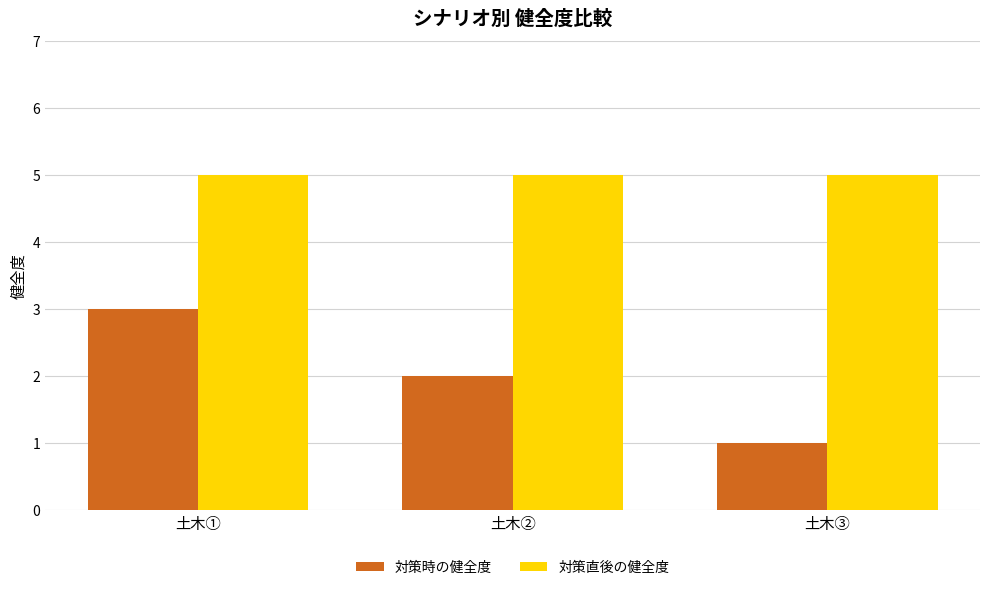

Between 土木① and 土木②, which series saw the biggest shift?

対策時の健全度